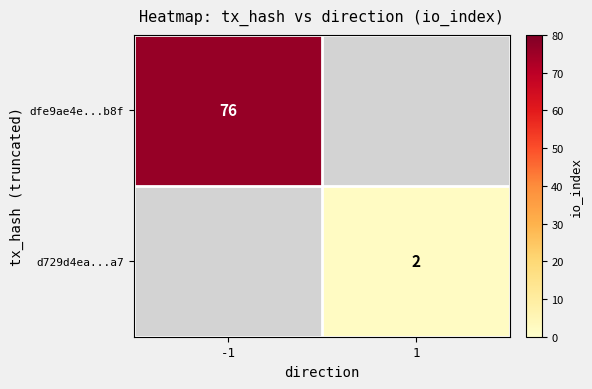

The value of dfe9ae4e...b8f at -1 is 23. True or false?

False